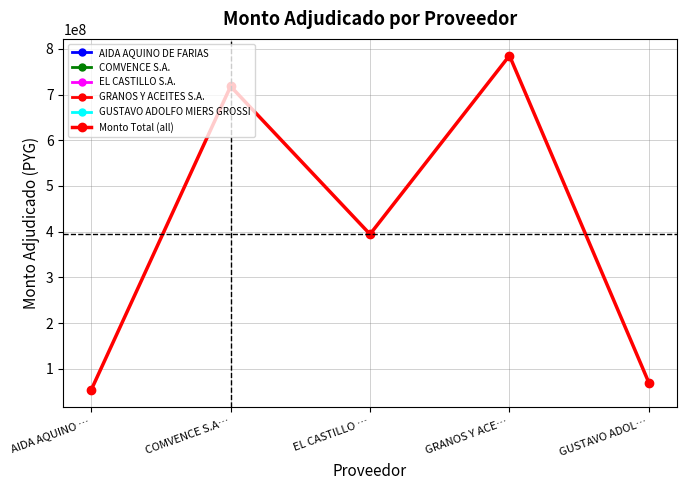

Rank the series by their maximum value, from highest to lowest.

AIDA AQUINO DE FARIAS, COMVENCE S.A., EL CASTILLO S.A., GRANOS Y ACEITES S.A., GUSTAVO ADOLFO MIERS GROSSI, Monto Total (all)